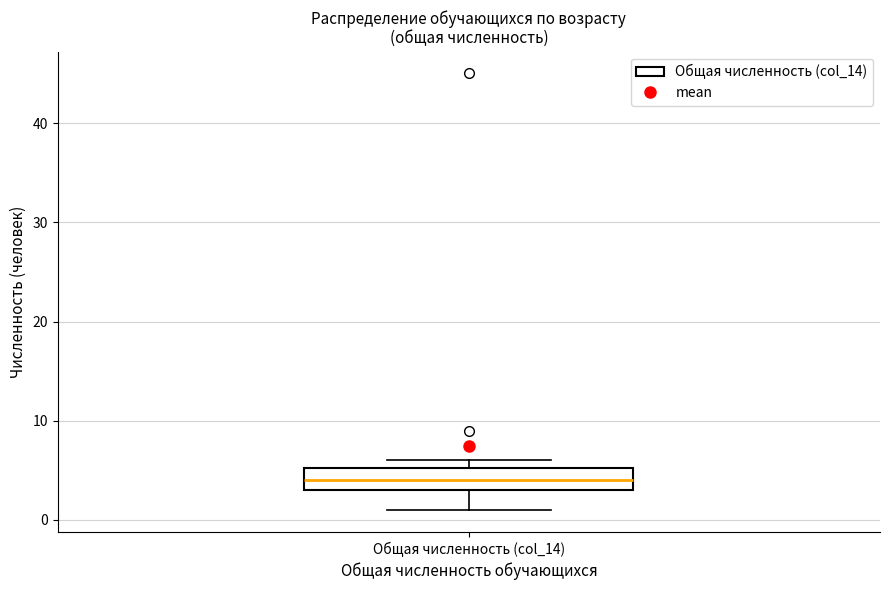

Read this box plot against the y-axis: the position of the median line, the range covered by the box, and the ends of both whiskers. The values are not printed on the chart, so give them approximately, as read against the axis.

median 4, box 3 to 5, whiskers 1 to 6